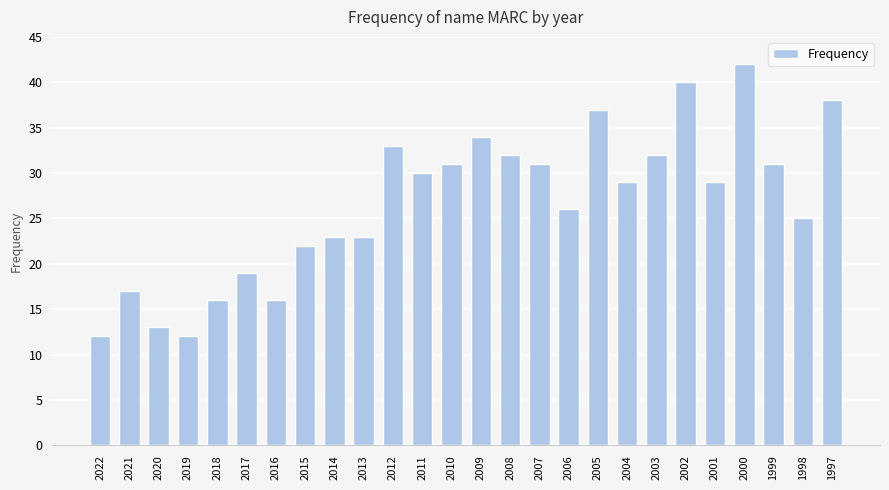

What is the value of the 18th bar from the left?

37